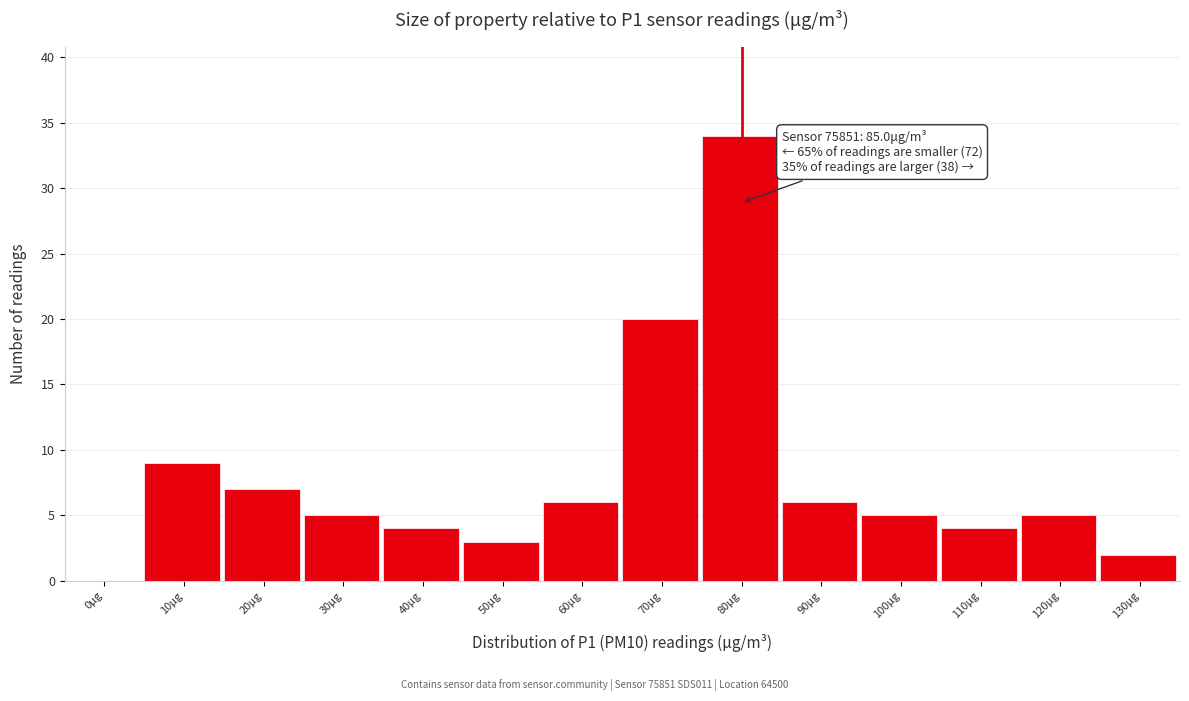

Reading left to right, list all the values displayed in this chart.

0μg=0	10μg=9	20μg=7	30μg=5	40μg=4	50μg=3	60μg=6	70μg=20	80μg=34	90μg=6	100μg=5	110μg=4	120μg=5	130μg=2